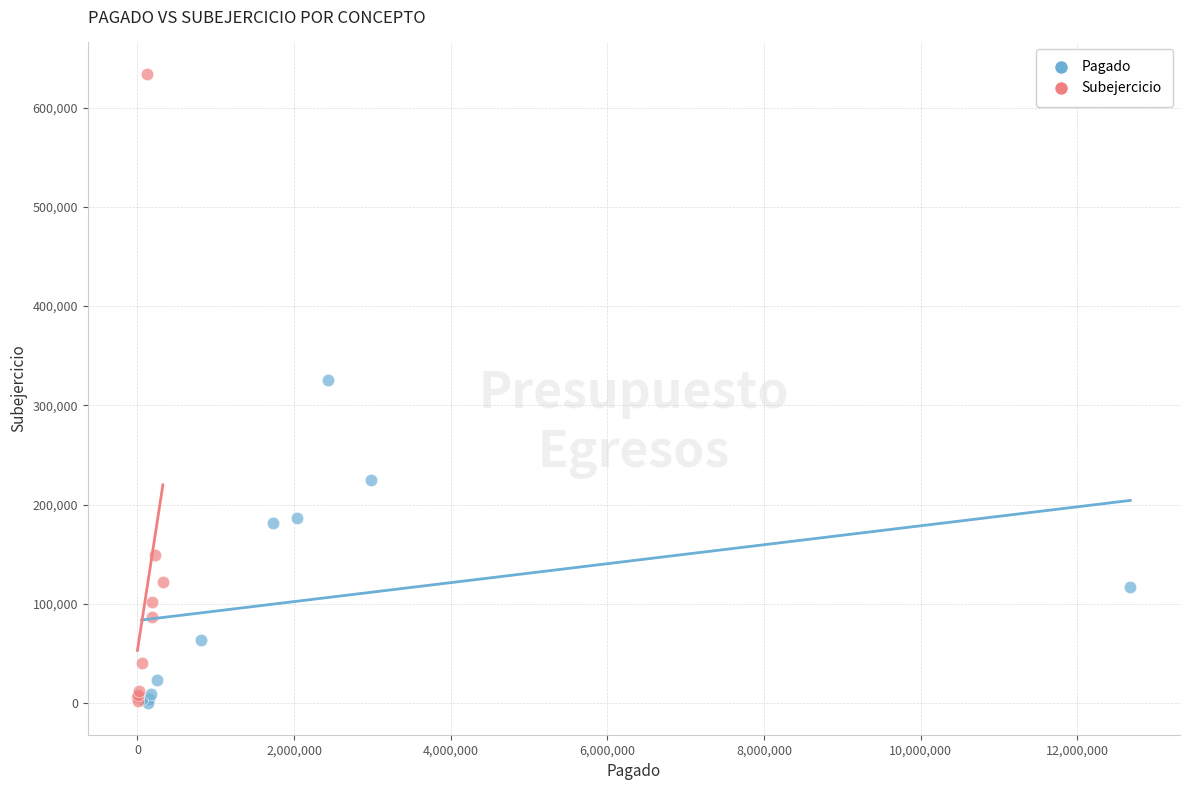

Which series has the largest Y range (max minus min)?

Subejercicio